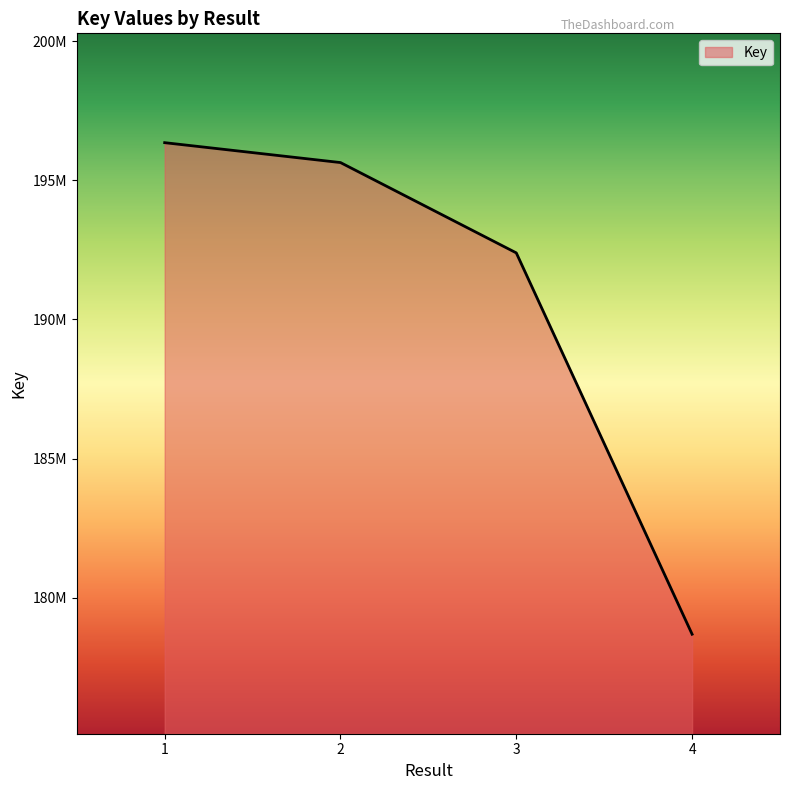

What is the approximate value at 2?

195635952